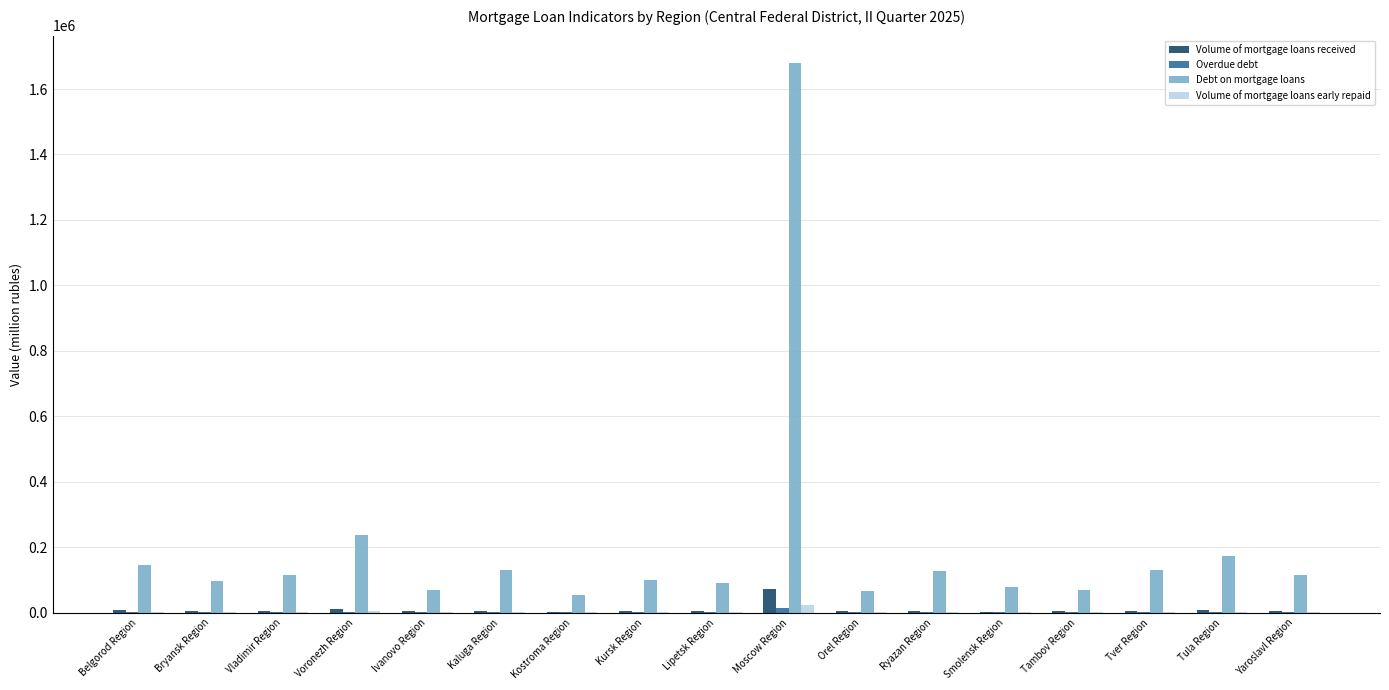

What is the sum of all Debt on mortgage loans values?

3465627